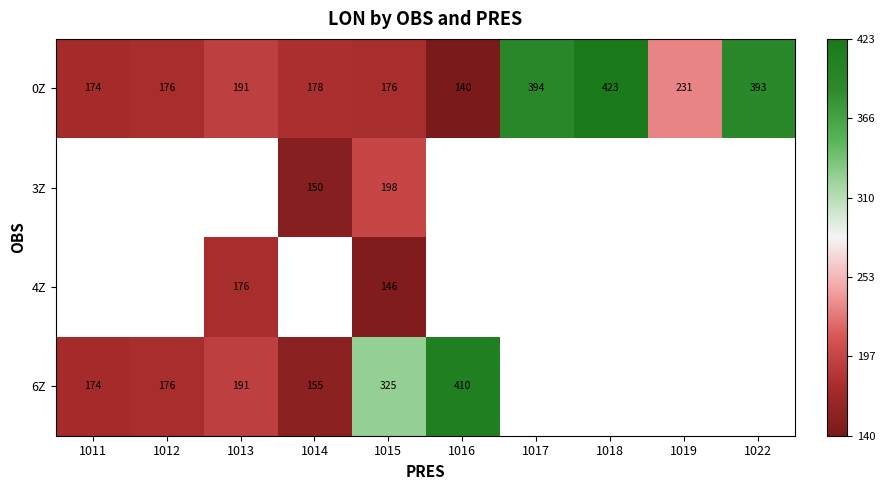

The value of 6Z at 1015 is 325. True or false?

True